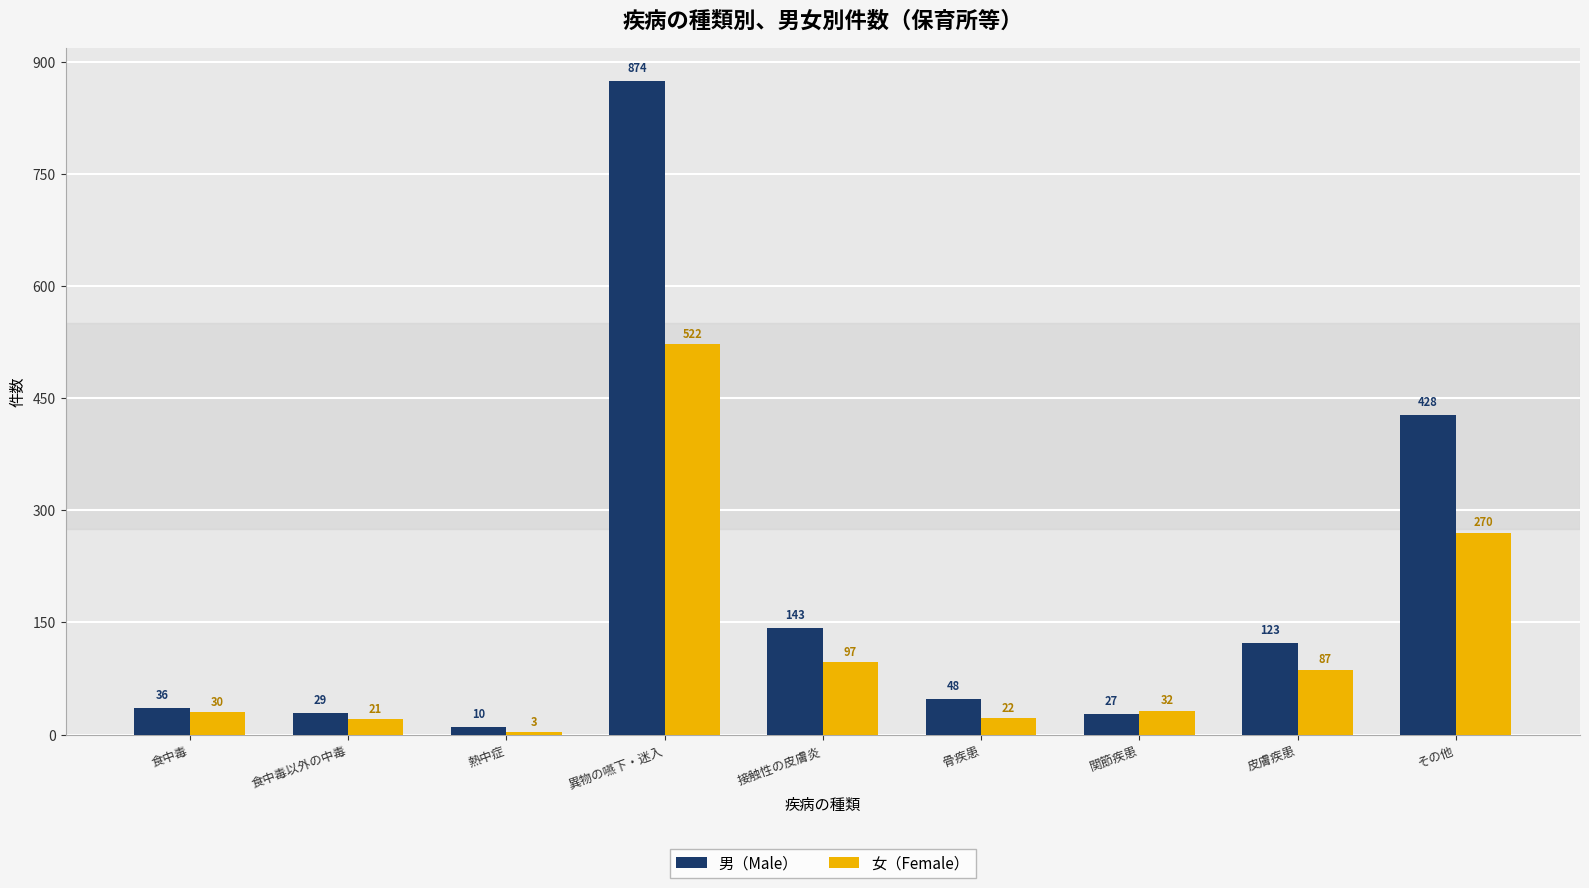

At which category is the sum across all series the highest?

異物の嚥下・迷入